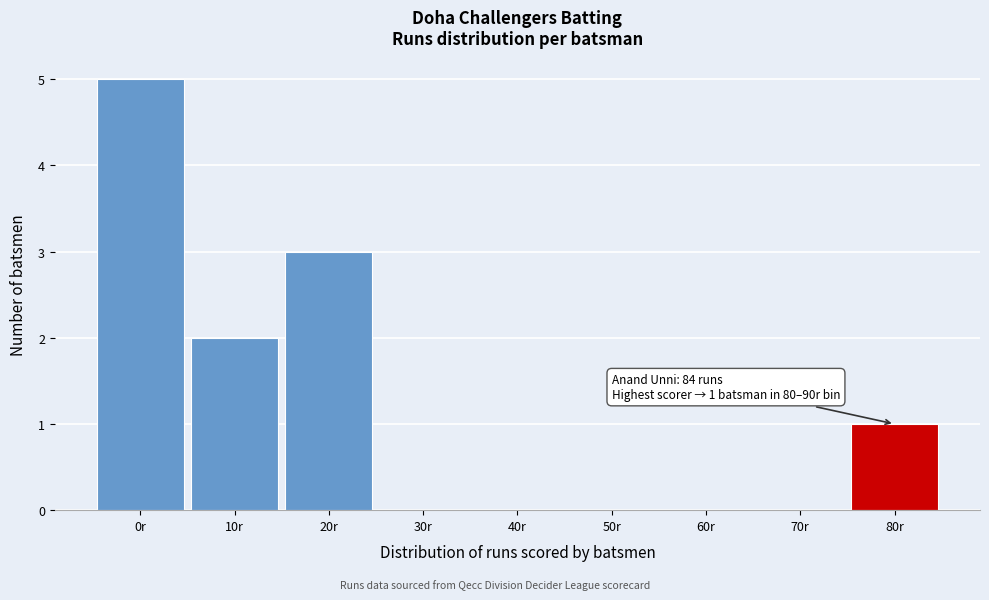

Reading left to right, transcribe all the data shown in this chart.

0r=5	10r=2	20r=3	30r=0	40r=0	50r=0	60r=0	70r=0	80r=1